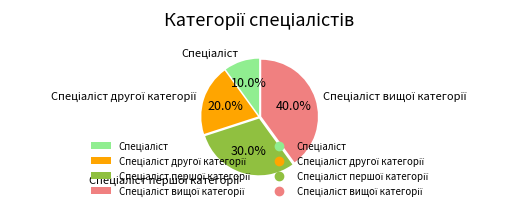

Does any single category account for the majority?

No